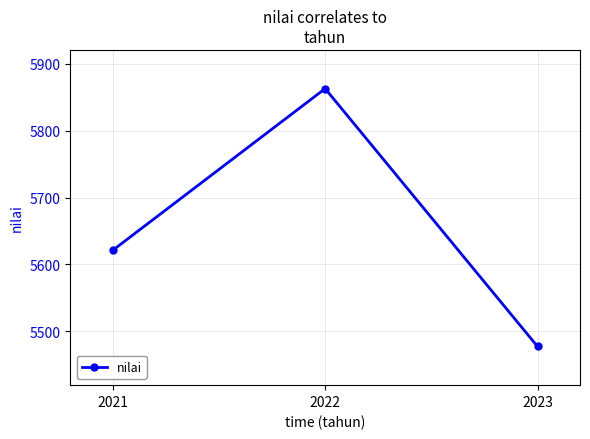

What is the ratio of the value at 2021 to the value at 2023?

1.0